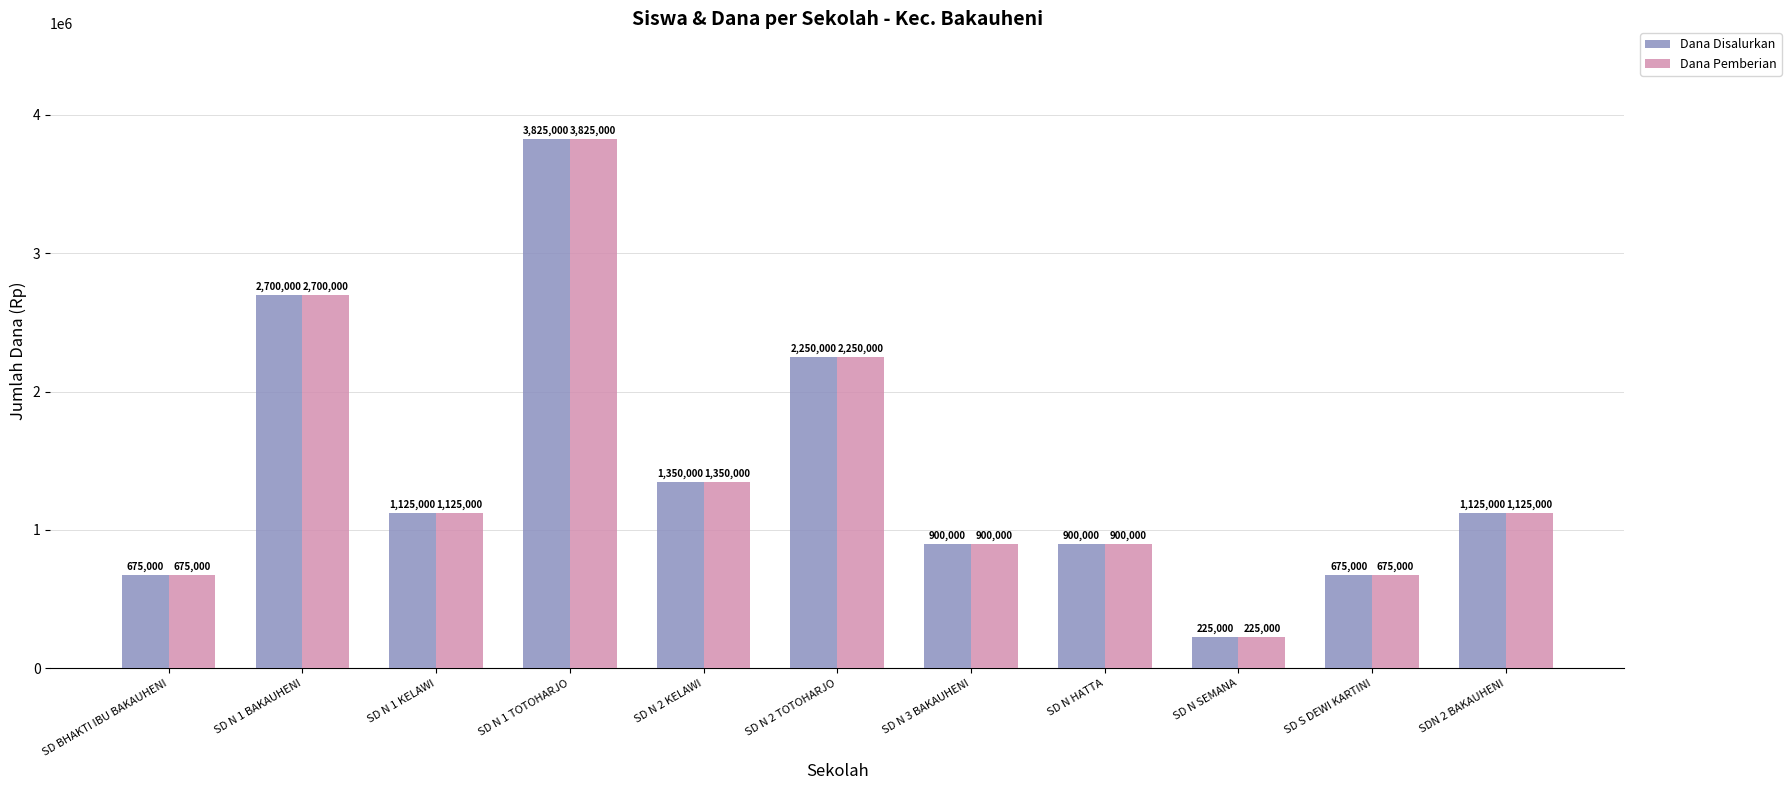

How many data points in Dana Pemberian are less than 1125000?

5